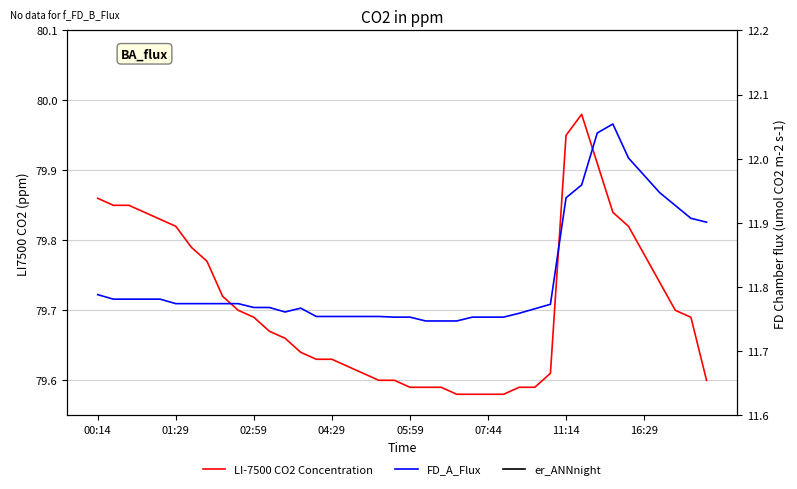

Which series has the largest total across all categories?

LI-7500 CO2 Concentration